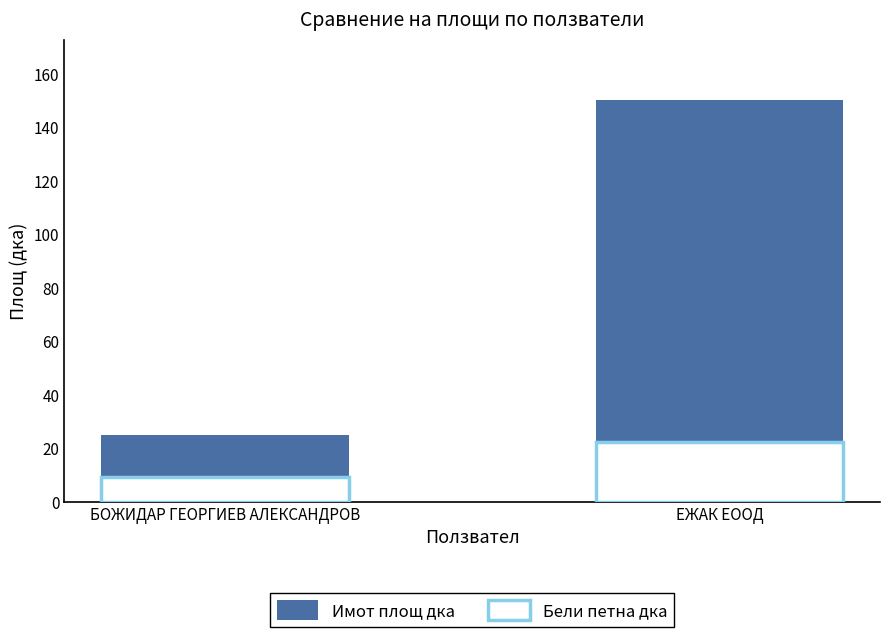

What is the minimum value for Имот площ дка?

25.0